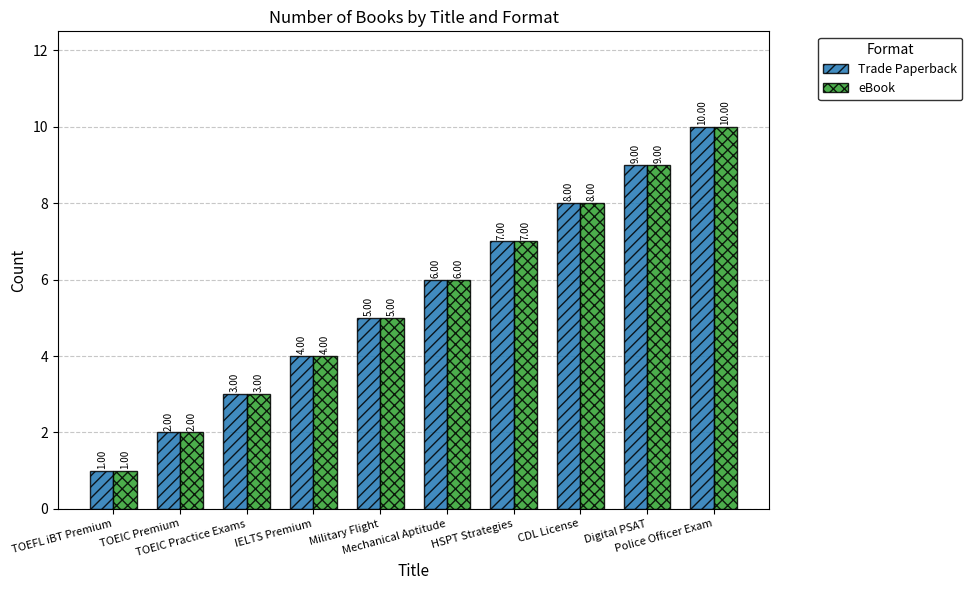

The value of Trade Paperback at TOEIC Practice Exams is 3. True or false?

True